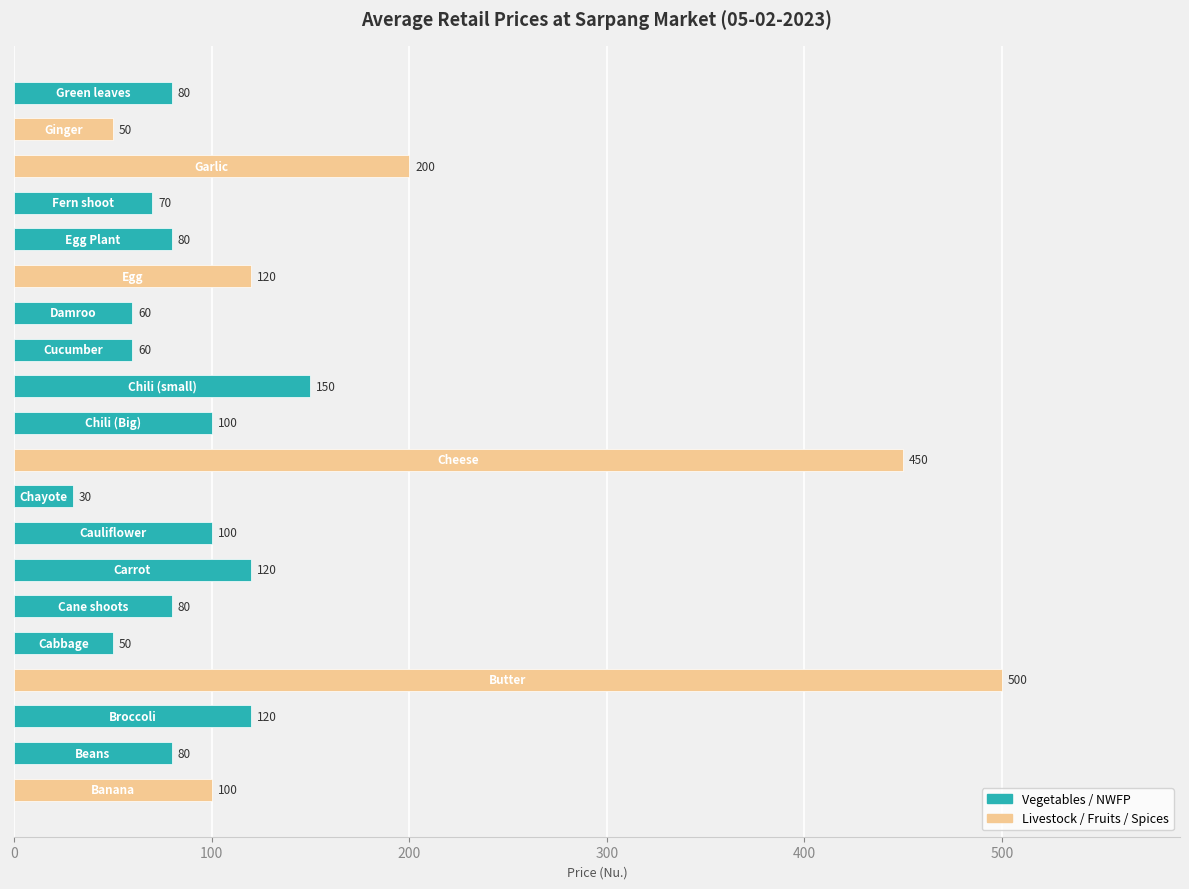

What is the minimum value shown in the chart?

30